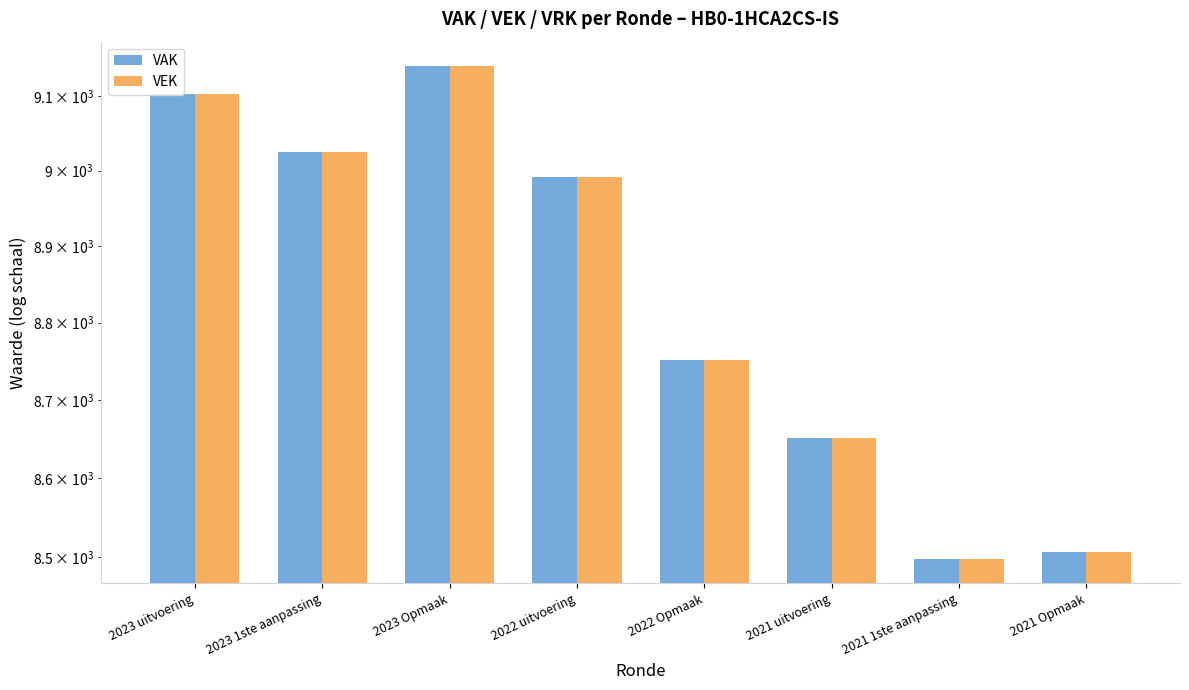

The value of VAK at 2021 Opmaak is 2688. True or false?

False